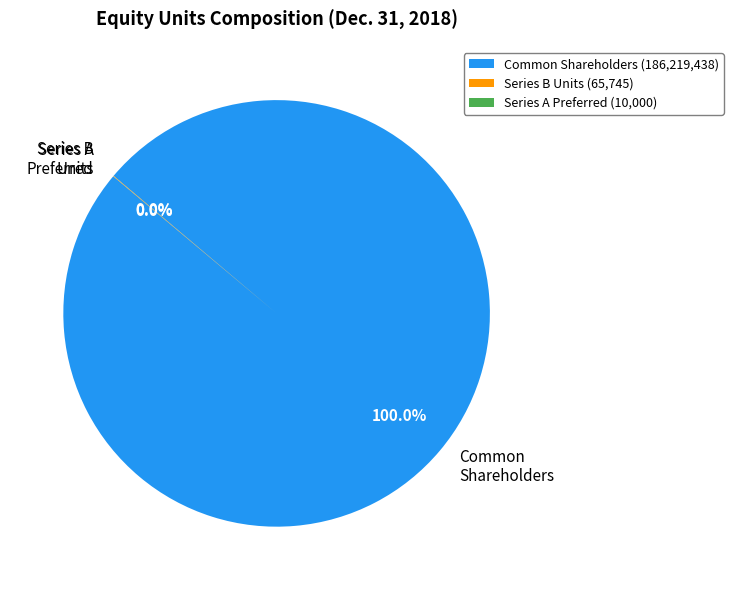

Which category has the biggest portion of the pie?

Common Shareholders